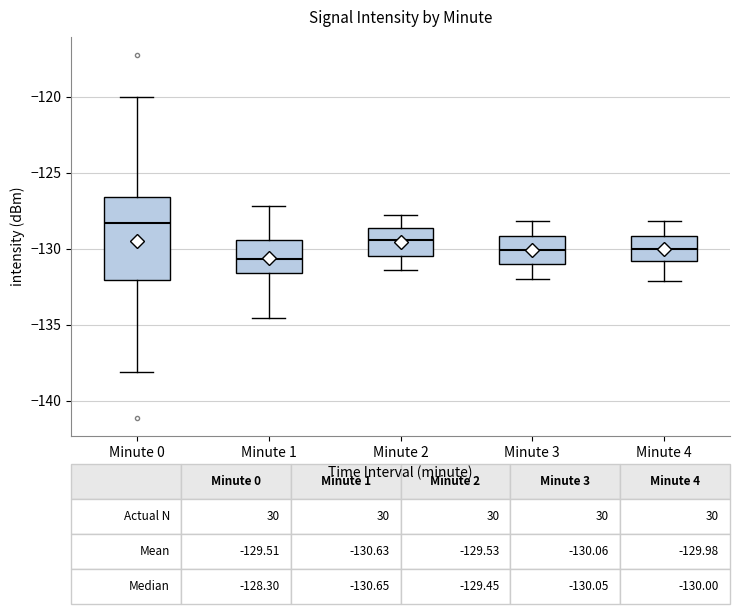

Comparing the boxes themselves (not the whiskers), which one is the tallest?

Minute 0